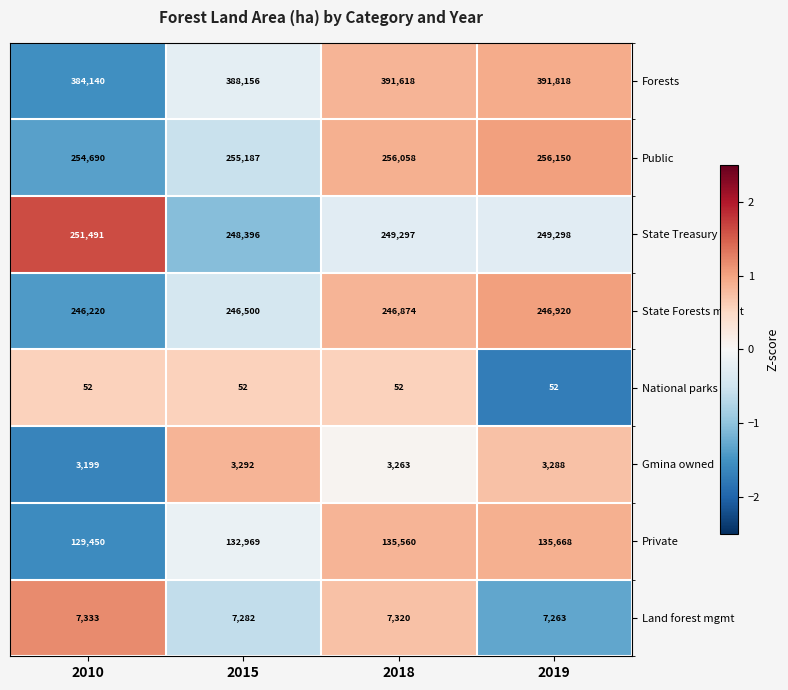

What is the difference between the maximum and minimum values in the Forests series?

7678